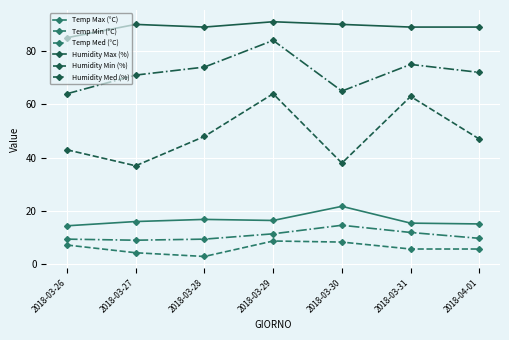

Read the Temp Med (°C) value at 2018-03-31.

12.0